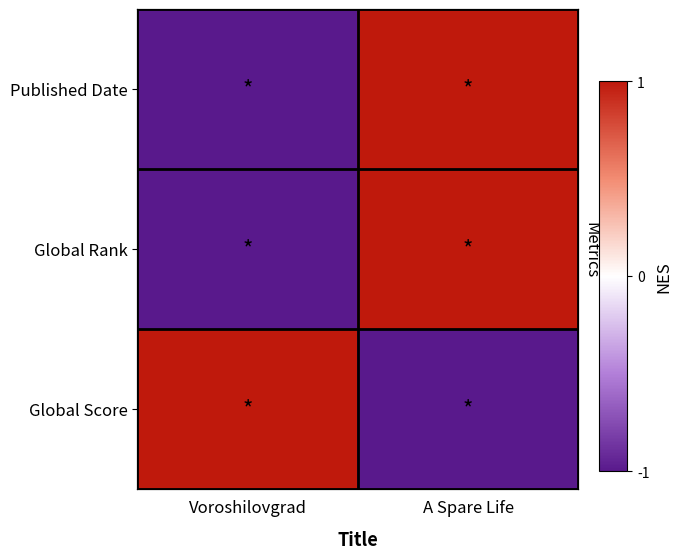

What is the spread (max minus min) of values at A Spare Life?

2